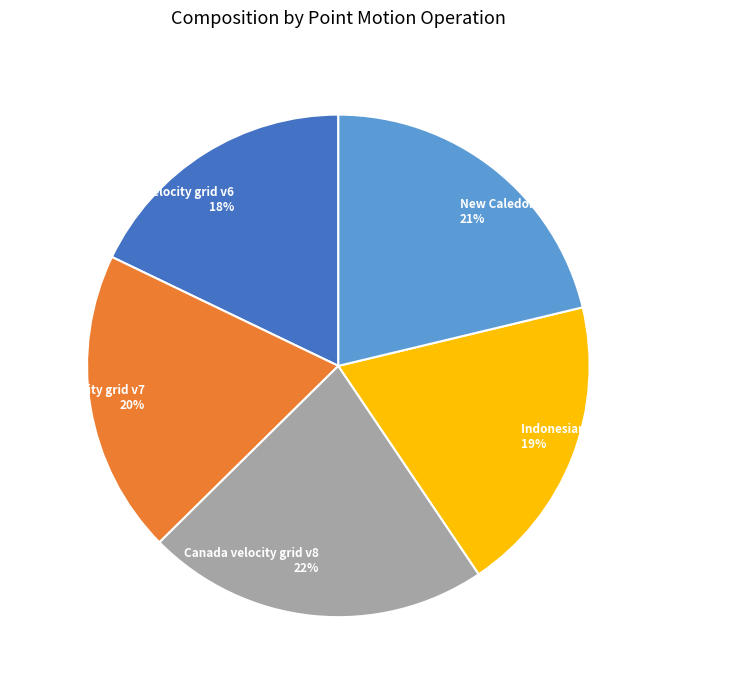

Is it true that Indonesian Deformation Model 2020 is 19% of the pie?

True